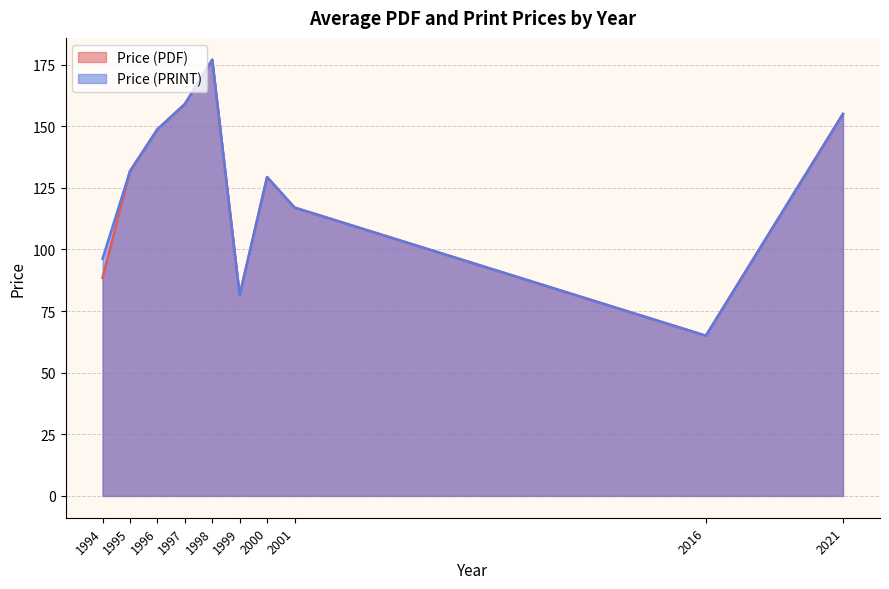

True or false: Price (PDF) has a value of 88.5 at 1994.

True